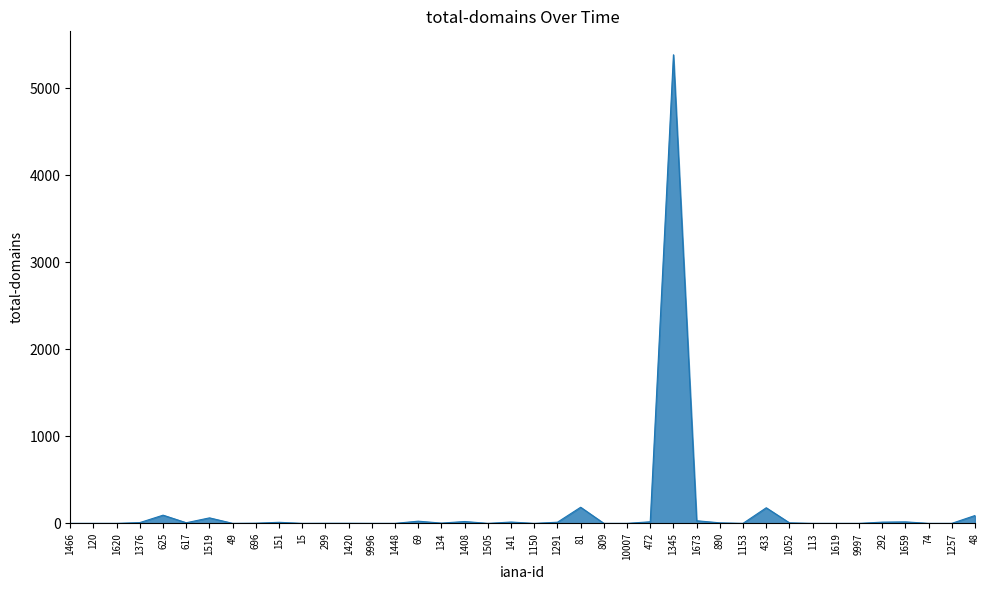

Which label corresponds to the largest value in the chart?

1345